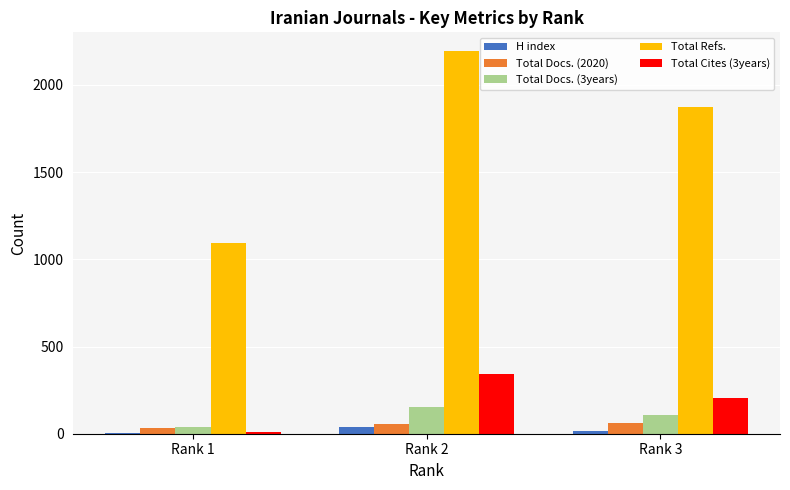

What is the maximum value shown in the chart?

2192